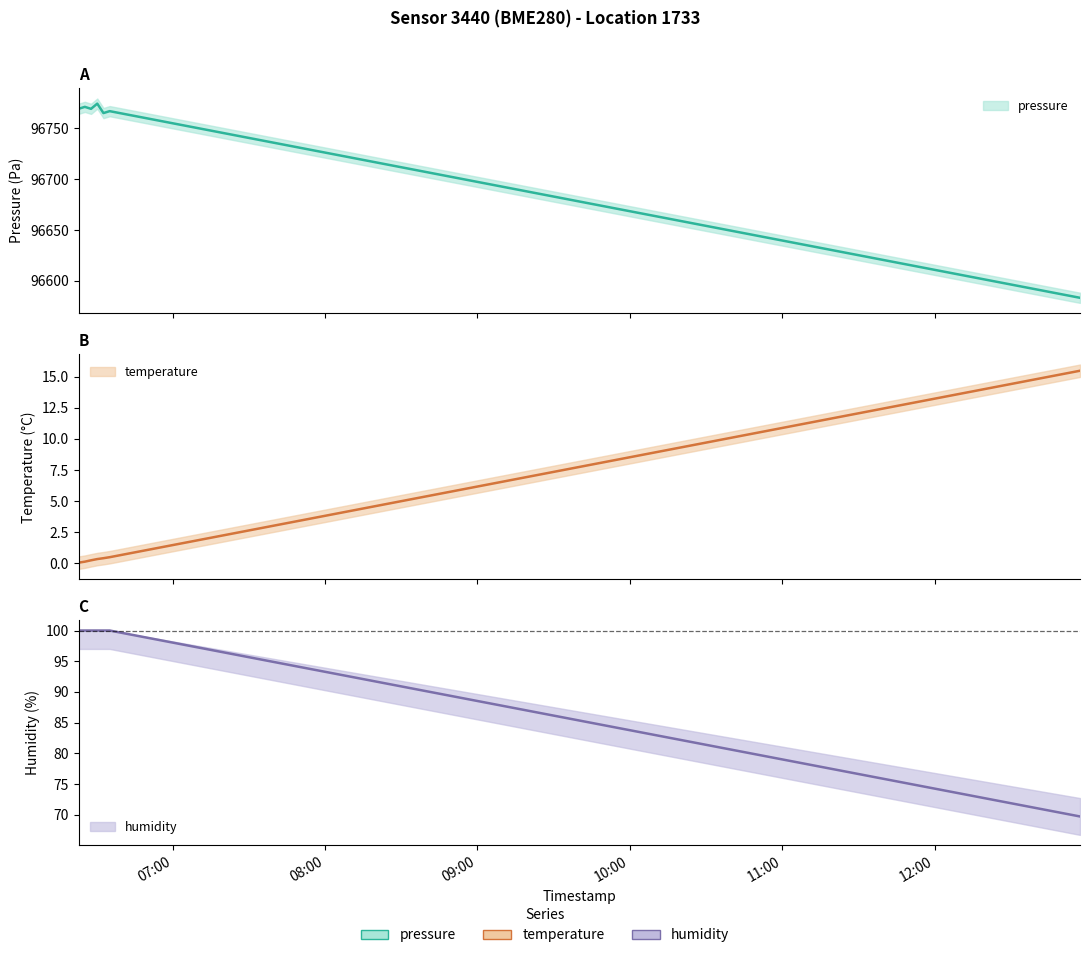

Rank the categories by temperature value from lowest to highest.

2023-01-04T06:23:02, 2023-01-04T06:25:29, 2023-01-04T06:27:56, 2023-01-04T06:30:23, 2023-01-04T06:32:49, 2023-01-04T06:35:16, 2023-01-04T12:57:12